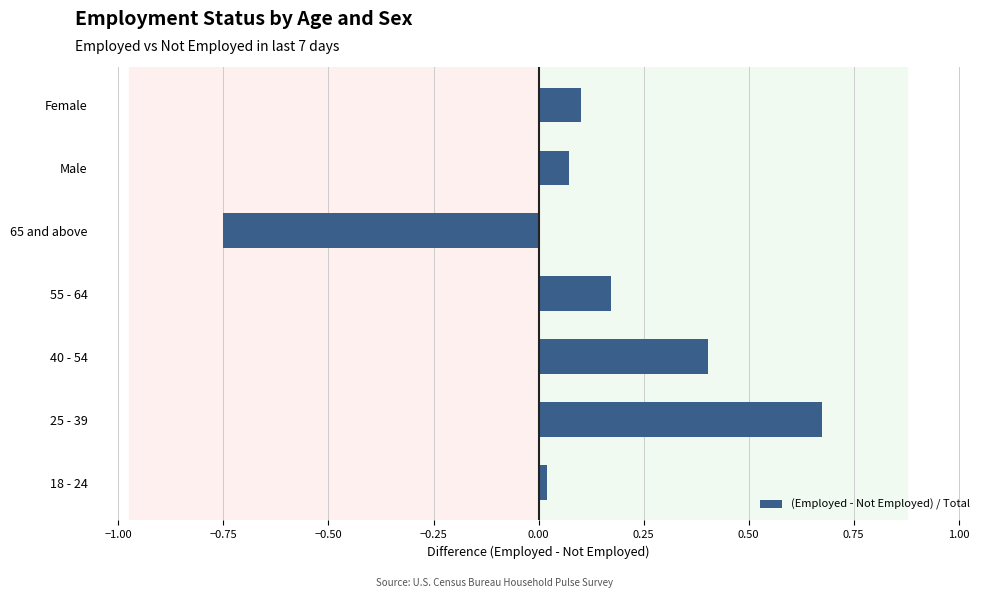

Between 18 - 24 and Male, which is larger?

Male